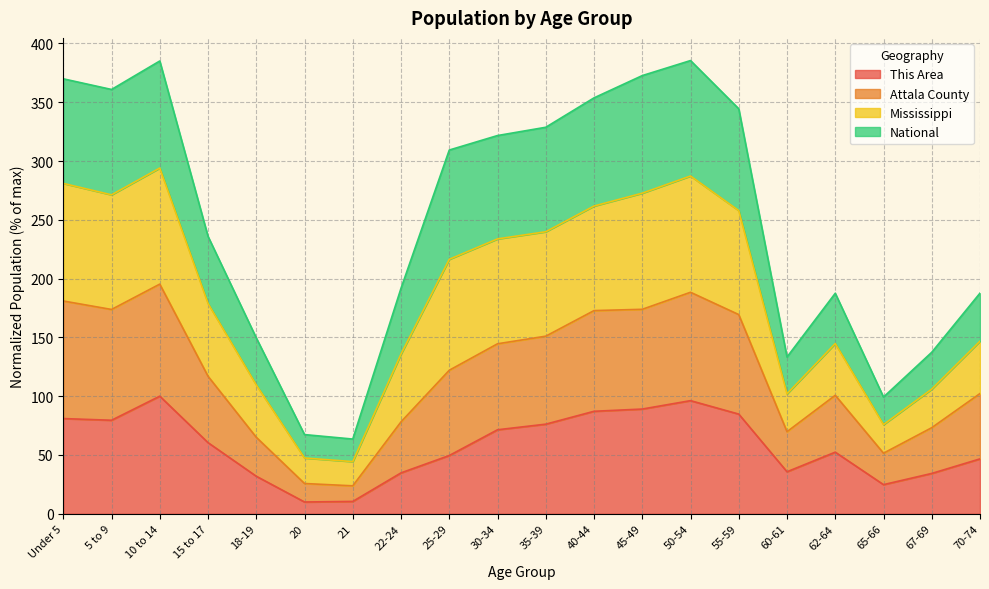

Is the value of This Area at 15 to 17 greater than the value of Mississippi at 55-59?

No